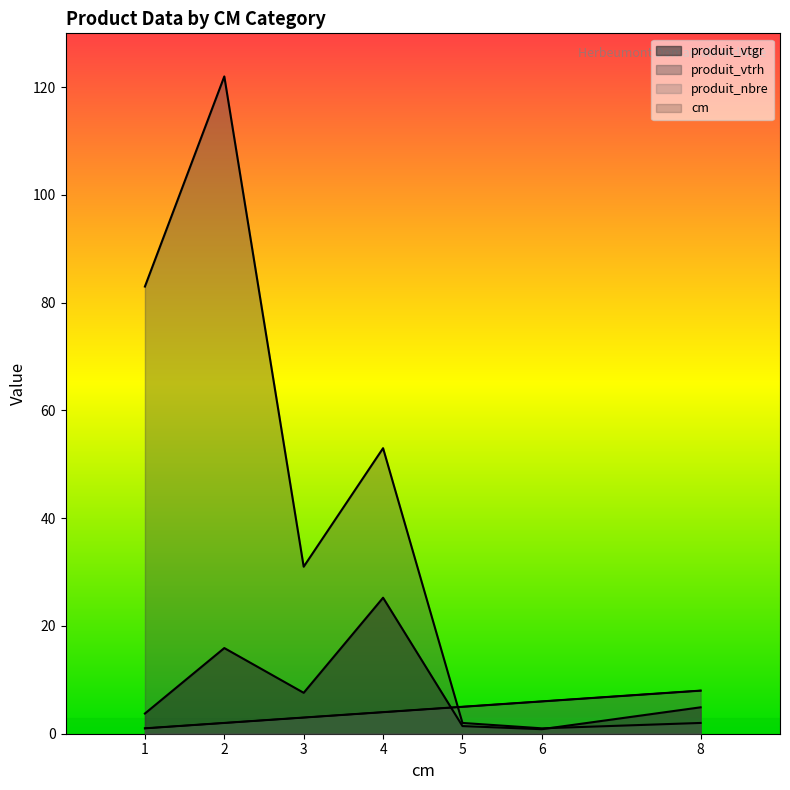

How many values in the produit_vtgr series exceed 4?

4